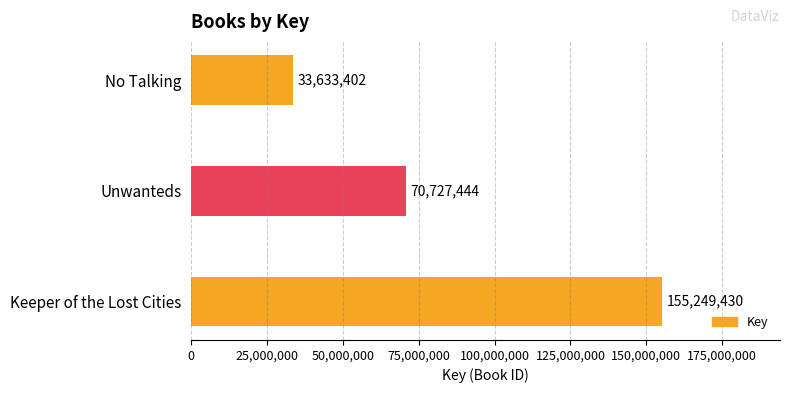

List the labels in order of value, largest first.

Keeper of the Lost Cities, Unwanteds, No Talking